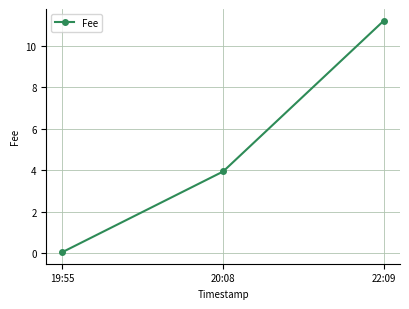

Reading left to right, transcribe all the data shown in this chart.

0.1	3.9	11.2